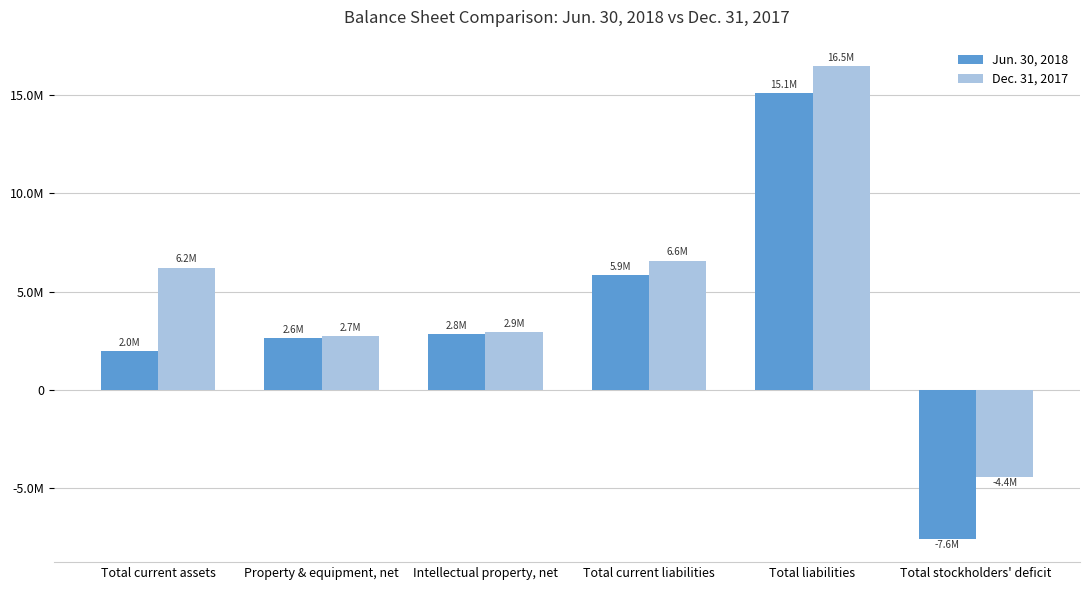

Which series has the widest spread of values?

Jun. 30, 2018